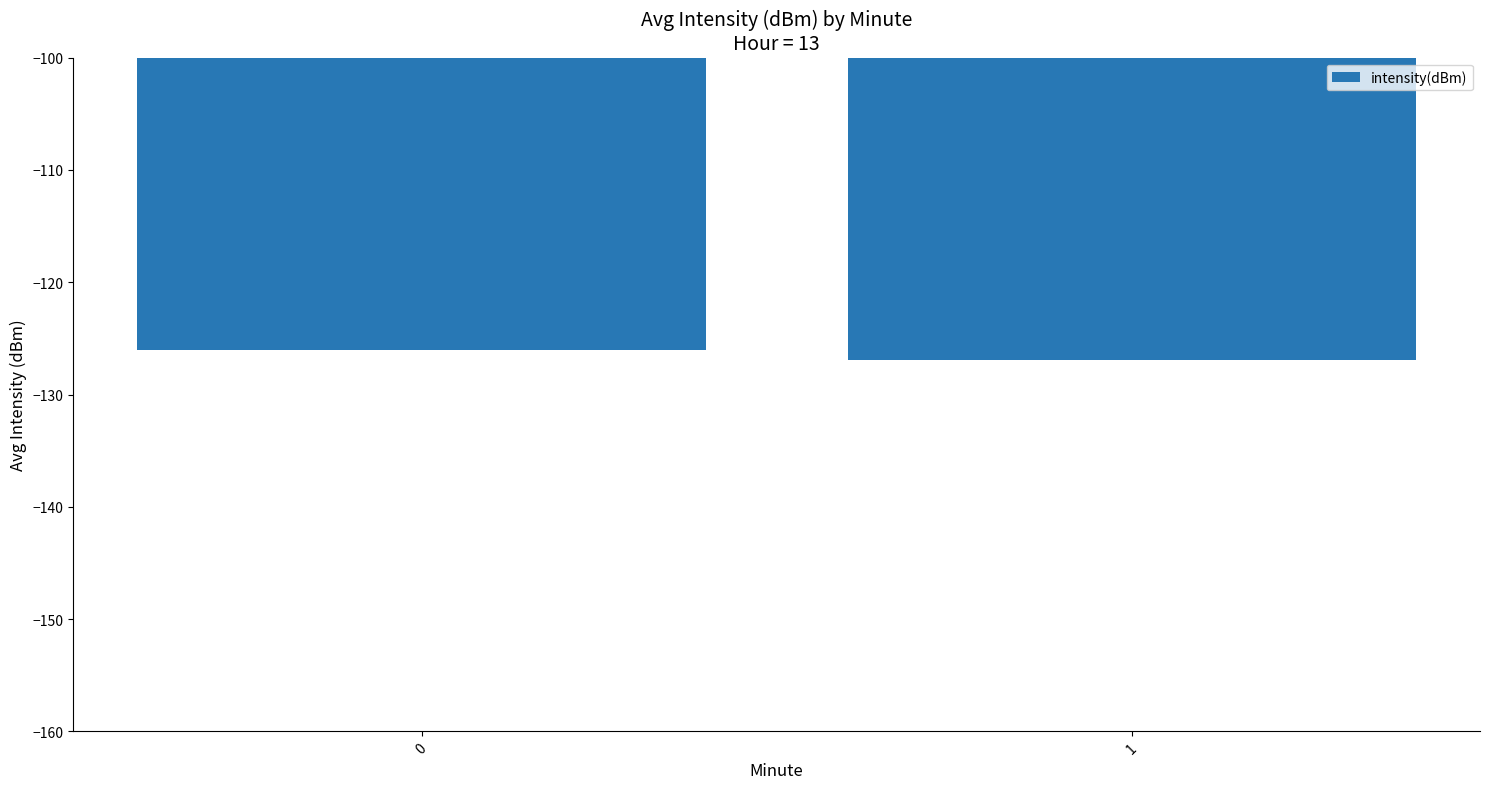

Which category has the lowest value across all series?

1